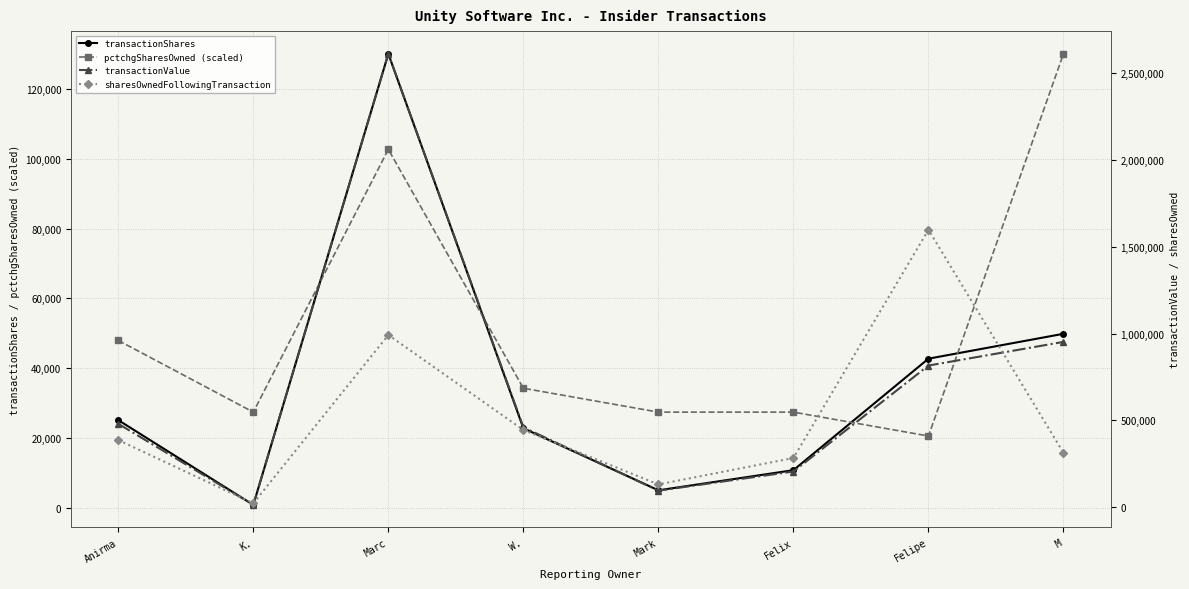

In pctchgSharesOwned (scaled), how many points are lower than both neighbors (excluding endpoints)?

2